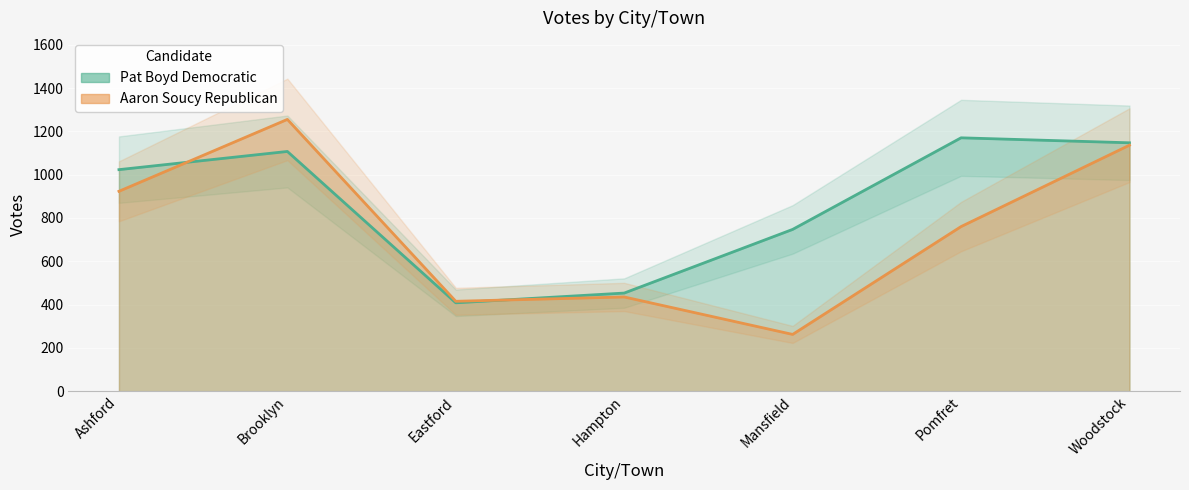

True or false: Pat Boyd Democratic has more than 1 points higher than both neighbors.

True